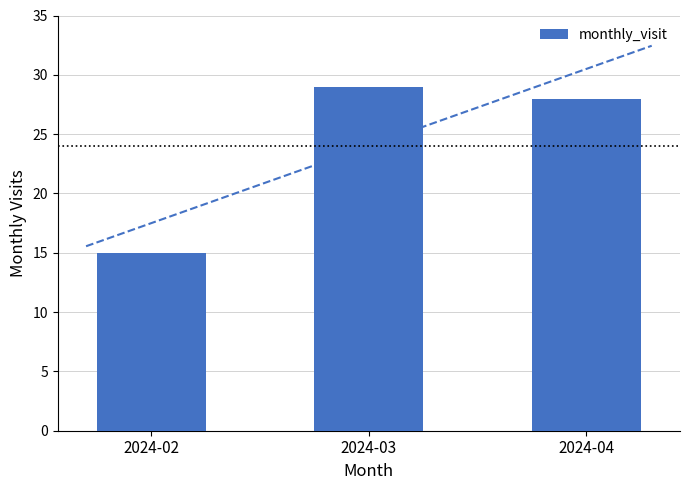

List the labels in order of value, smallest first.

2024-02, 2024-04, 2024-03